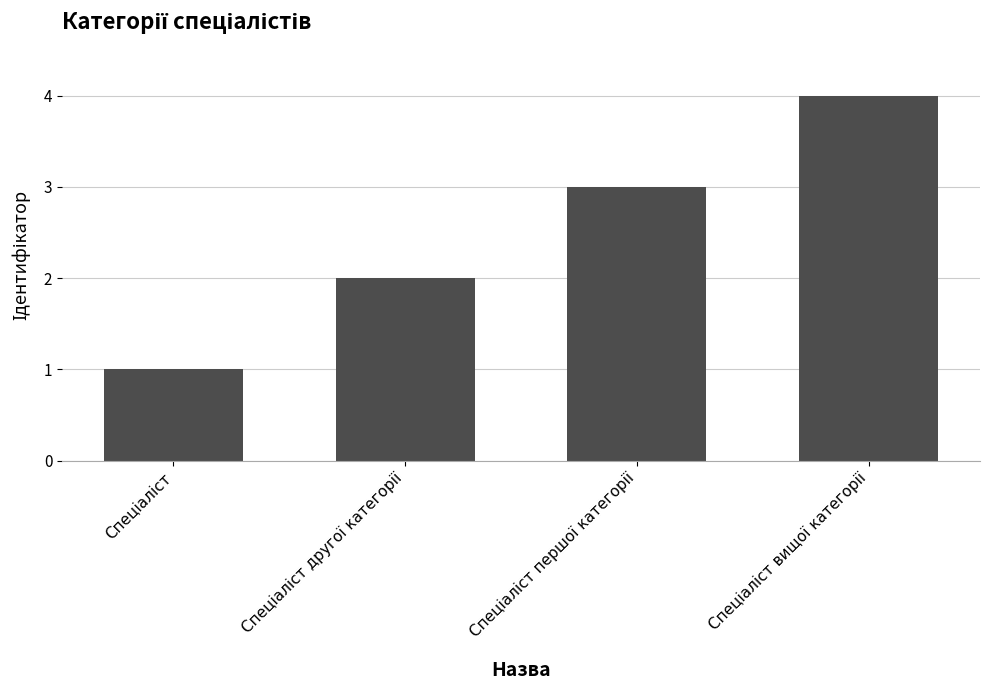

What is the maximum value shown in the chart?

4